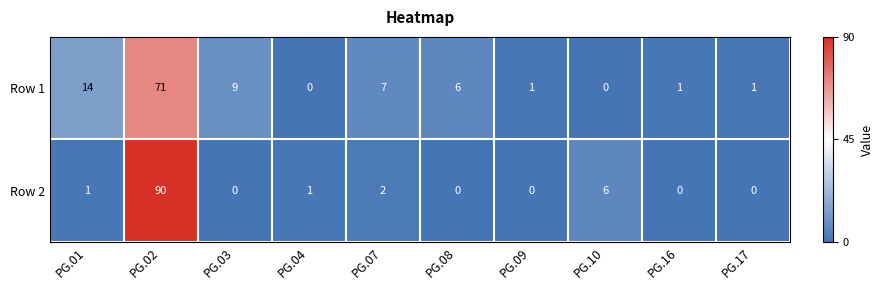

How many values in the Row 2 series are below 1?

5